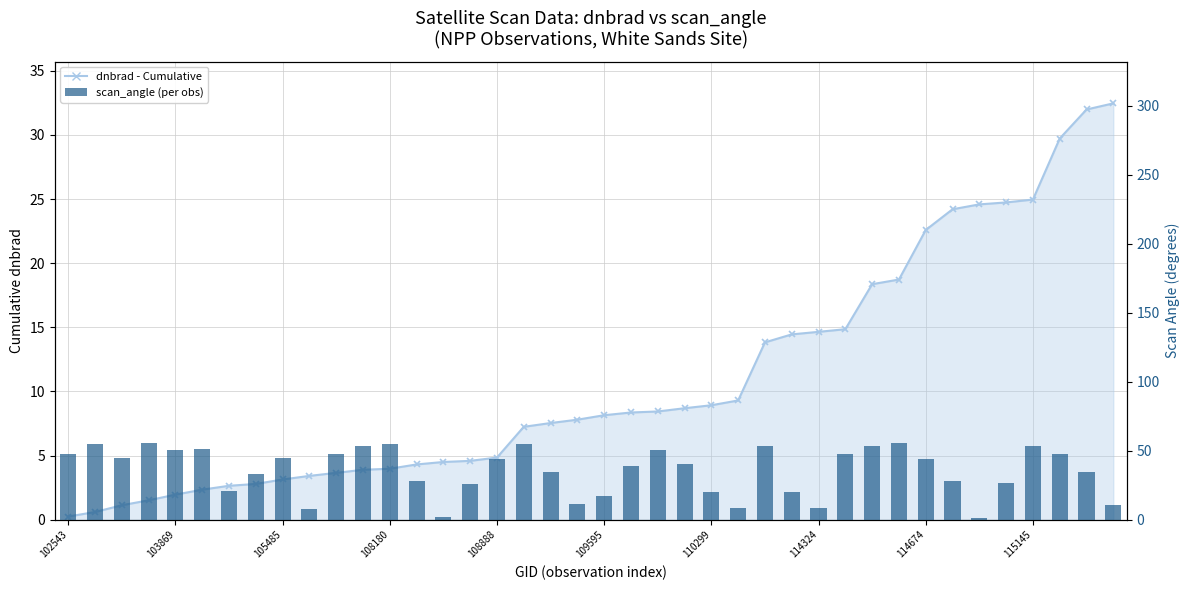

How many categories are shown in the chart?

40